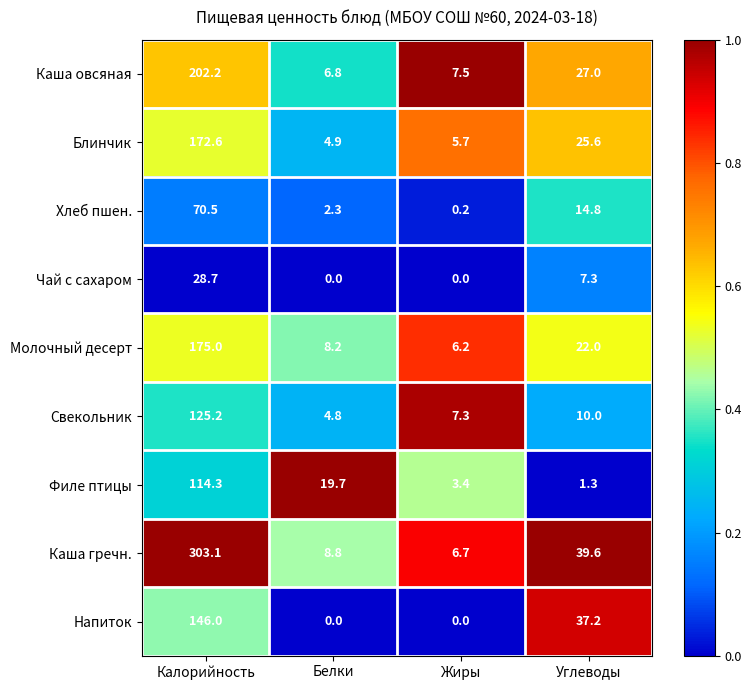

Rank the series by their maximum value, from lowest to highest.

Чай с сахаром, Хлеб пшен., Филе птицы, Свекольник, Напиток, Блинчик, Молочный десерт, Каша овсяная, Каша гречн.